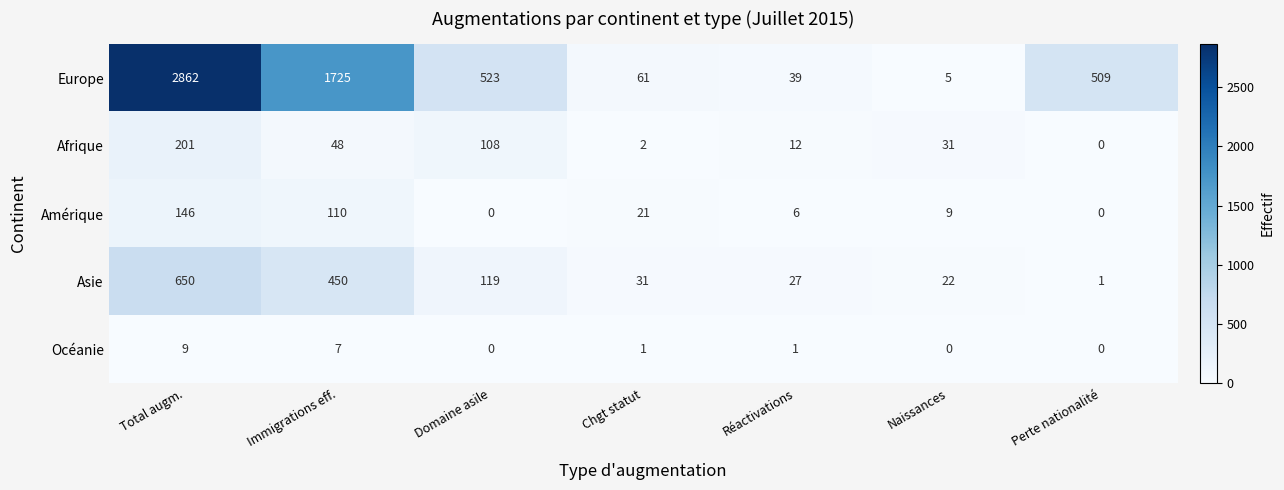

Is the value of Afrique at Total augm. greater than the value of Amérique at Total augm.?

Yes